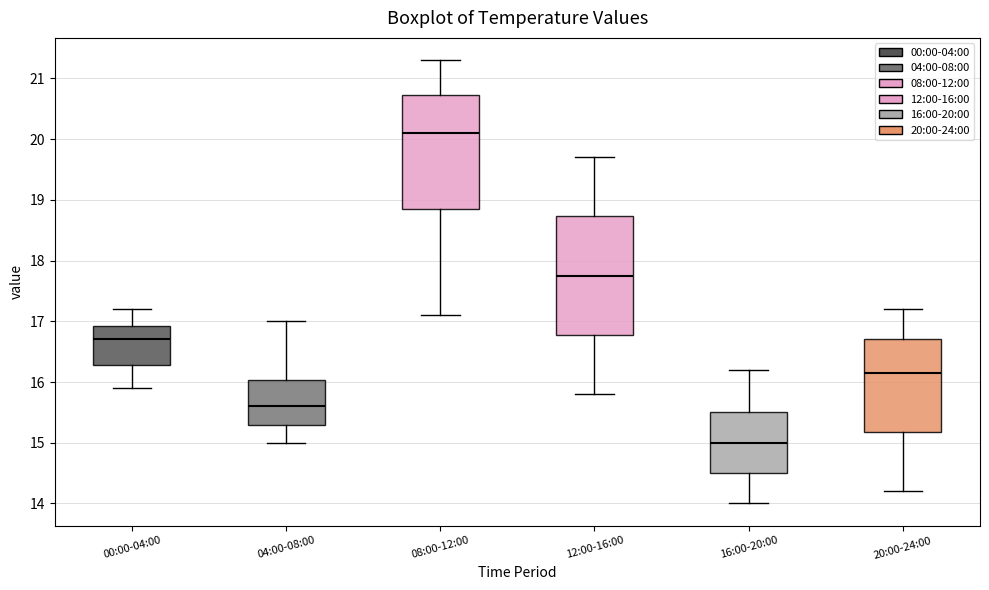

Reading left to right, read every box against the y-axis: the position of its median line, the range the box covers, and the ends of its whiskers. The values are not printed on the chart, so give them approximately, as read against the axis.

00:00-04:00: median 16.7, box 16.3 to 16.9, whiskers 15.9 to 17.2
04:00-08:00: median 15.6, box 15.3 to 16.0, whiskers 15.0 to 17.0
08:00-12:00: median 20.1, box 18.9 to 20.7, whiskers 17.1 to 21.3
12:00-16:00: median 17.8, box 16.8 to 18.7, whiskers 15.8 to 19.7
16:00-20:00: median 15.0, box 14.5 to 15.5, whiskers 14.0 to 16.2
20:00-24:00: median 16.2, box 15.2 to 16.7, whiskers 14.2 to 17.2